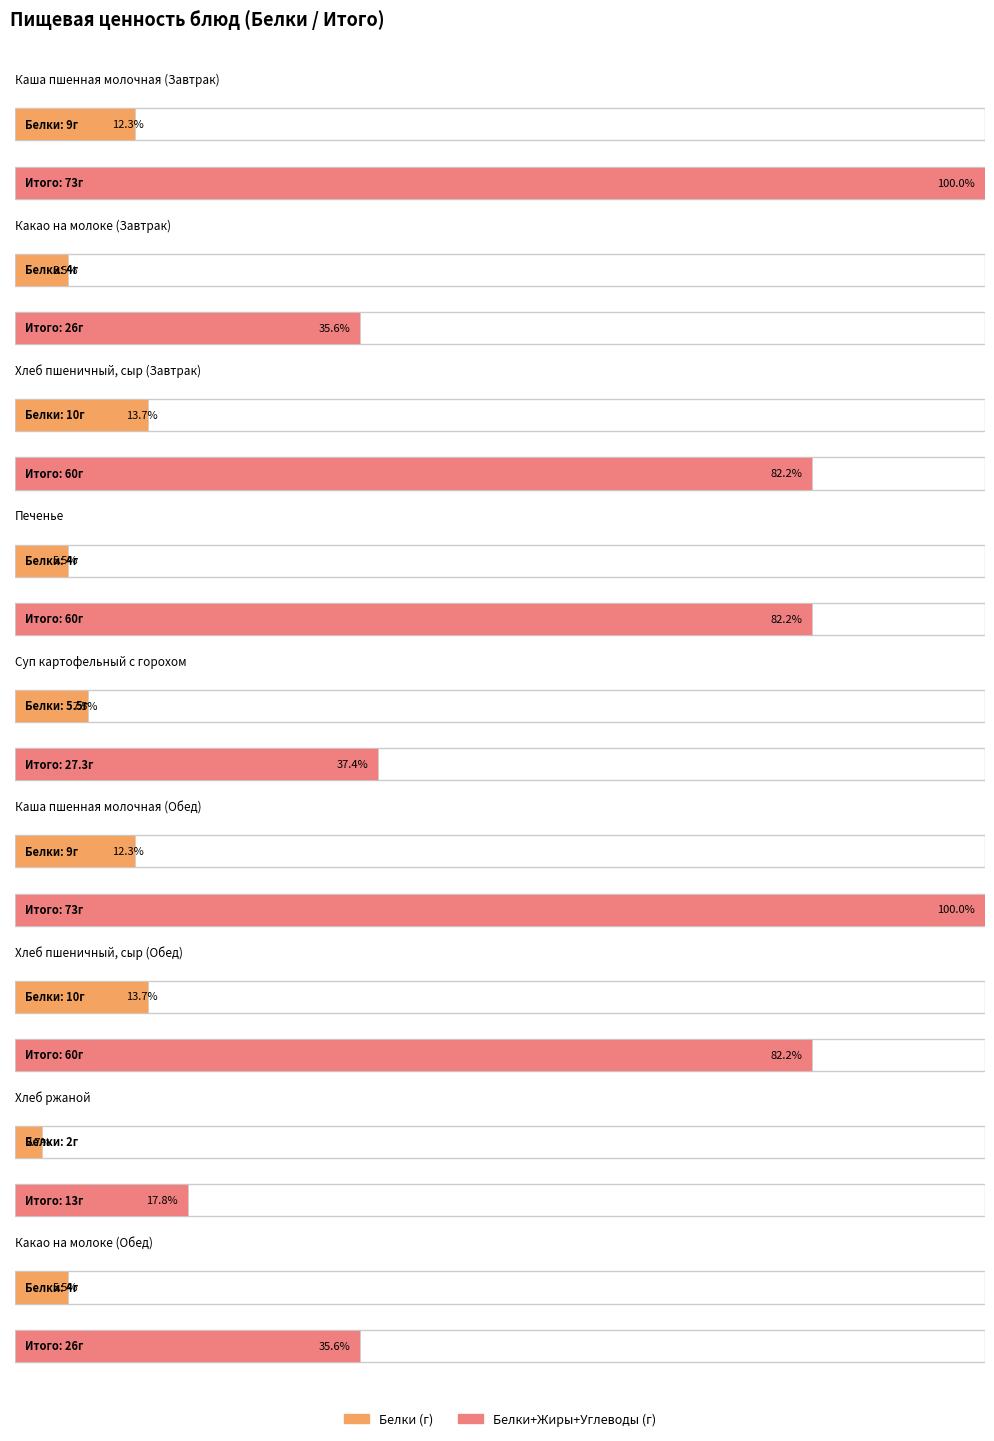

How many Белки values are between 4 and 9?

6